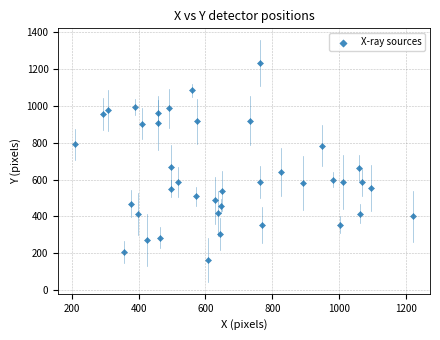

What is the range of X values (max minus min)?

1010.0